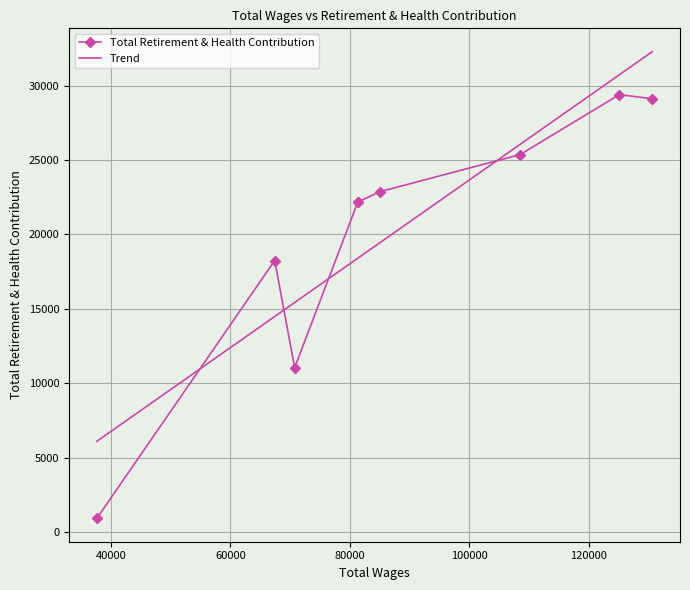

List the series in order of their peak value, highest first.

Trend, Total Retirement & Health Contribution